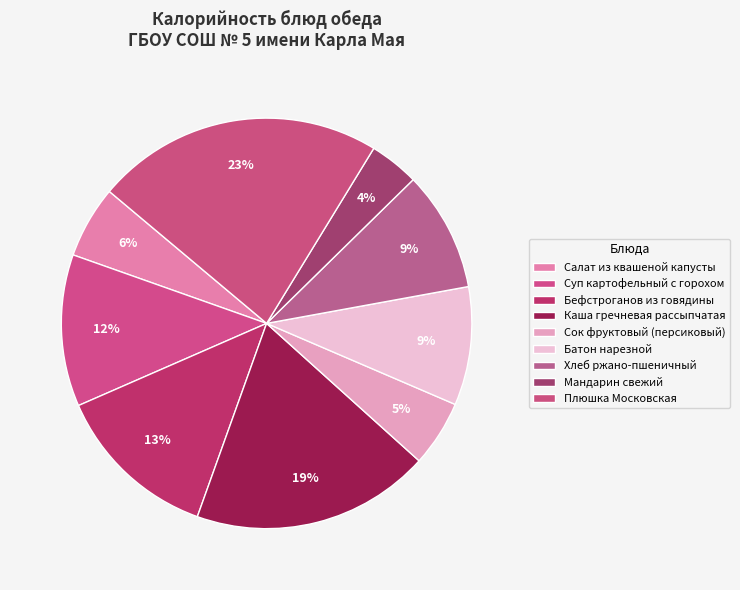

Does any single category account for the majority?

No